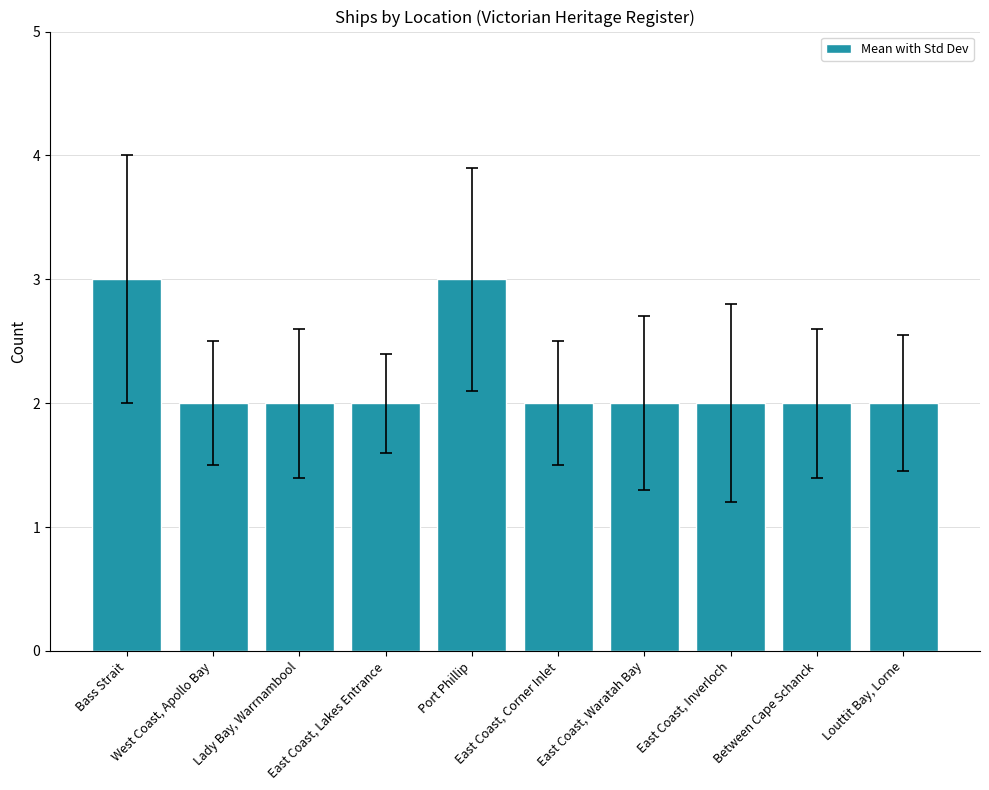

What is the greatest value displayed?

3